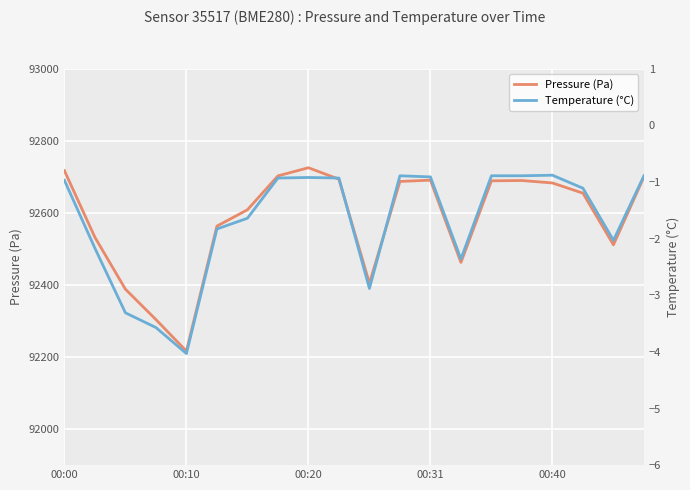

At which category does Pressure (Pa) reach its first local valley?

00:10